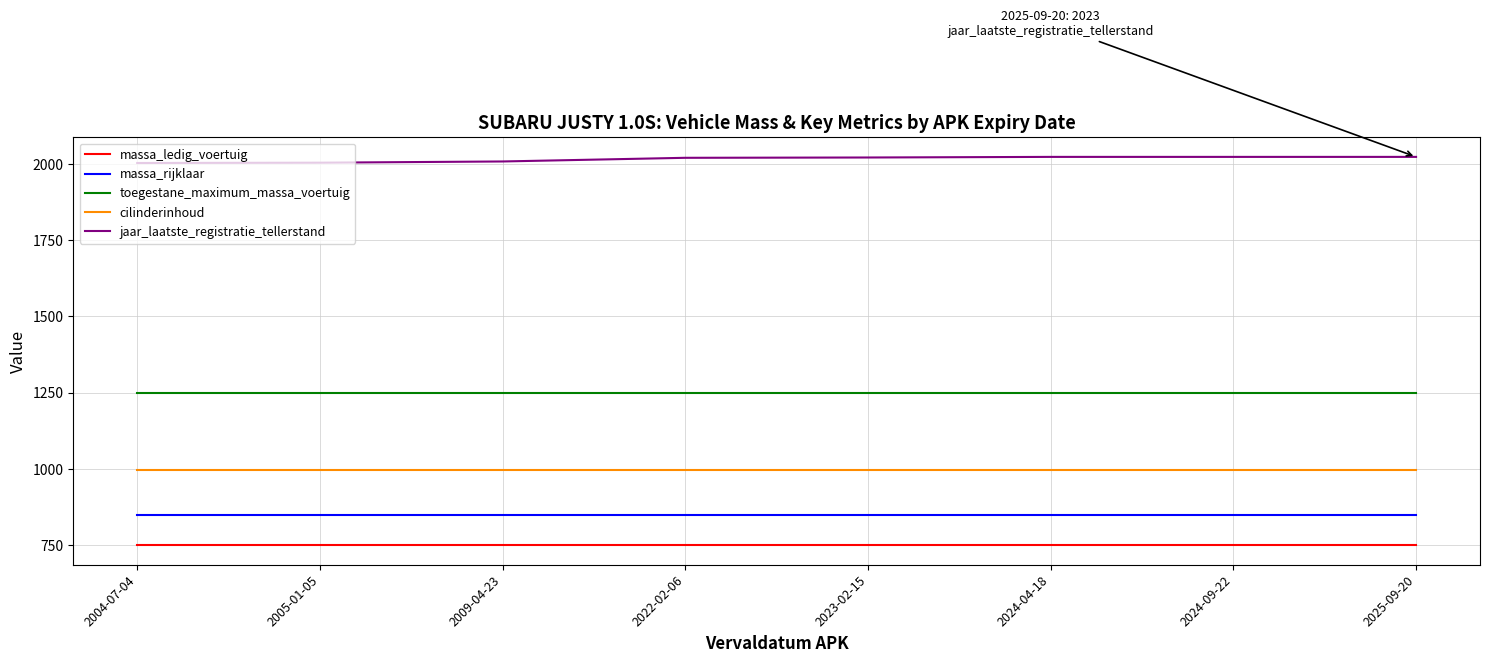

What is the difference between the highest and lowest values at 2023-02-15?

1271